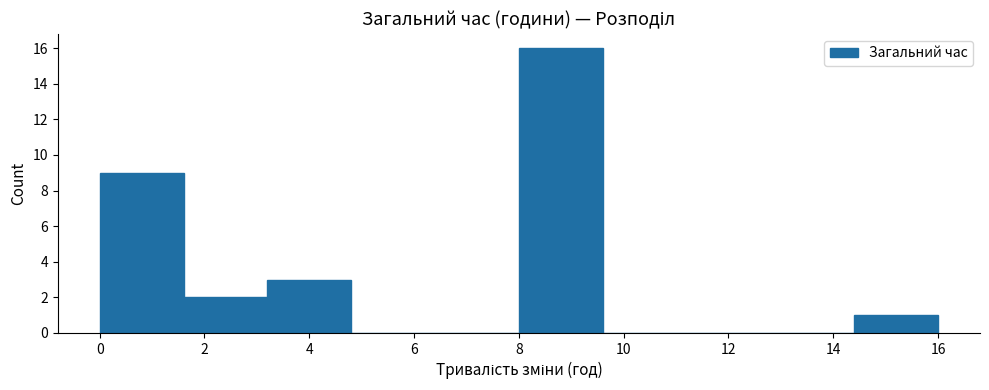

Which range on the x-axis has the tallest bar?

8.0 to 9.6